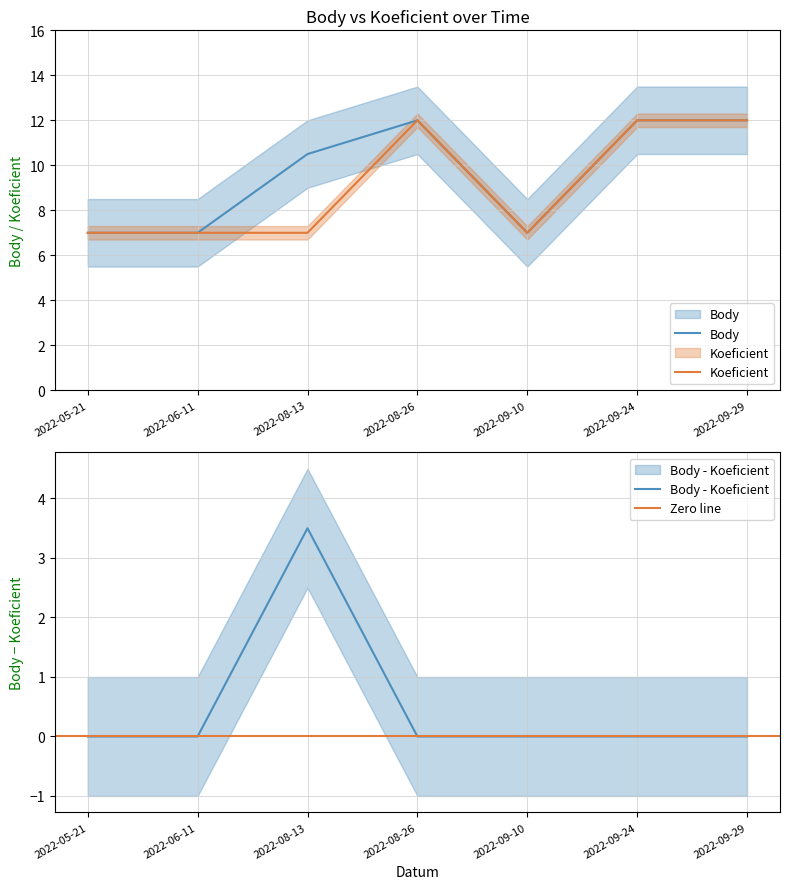

Which series has the largest range (max minus min)?

Body